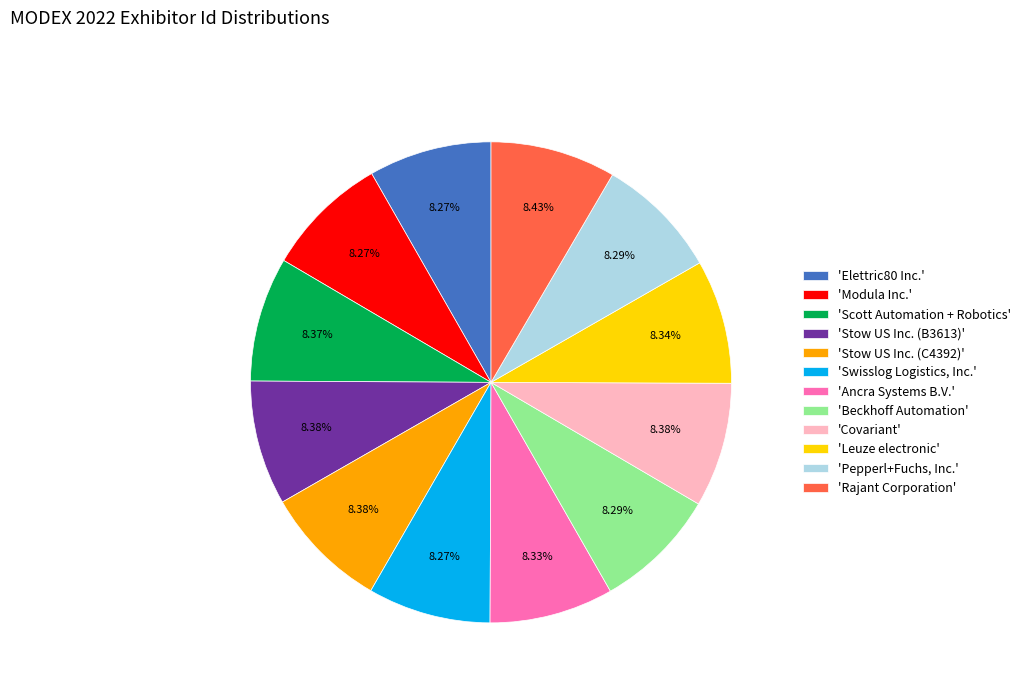

How many slices are in this pie chart?

12